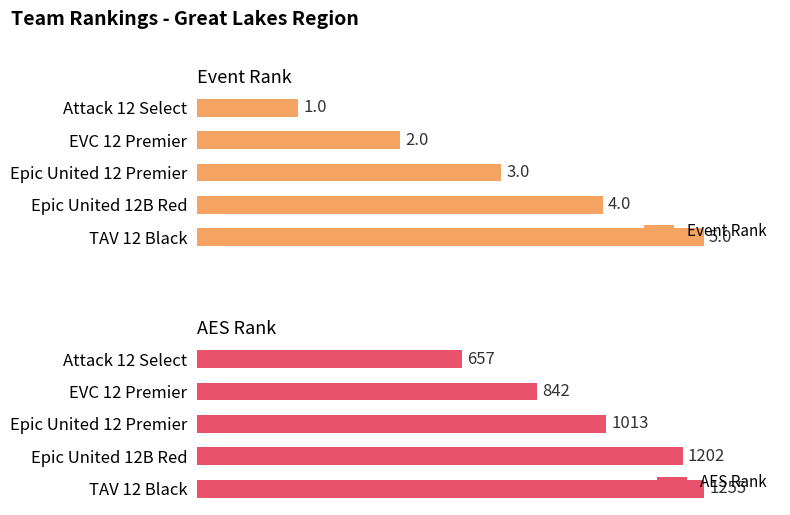

List the labels in order of AES Rank value, largest first.

TAV 12 Black, Epic United 12B Red, Epic United 12 Premier, EVC 12 Premier, Attack 12 Select